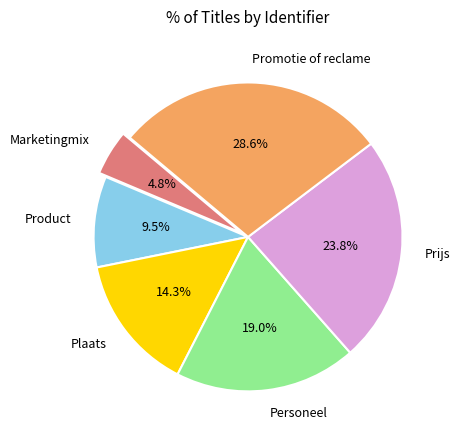

Does Promotie of reclame represent more than half of the total?

No